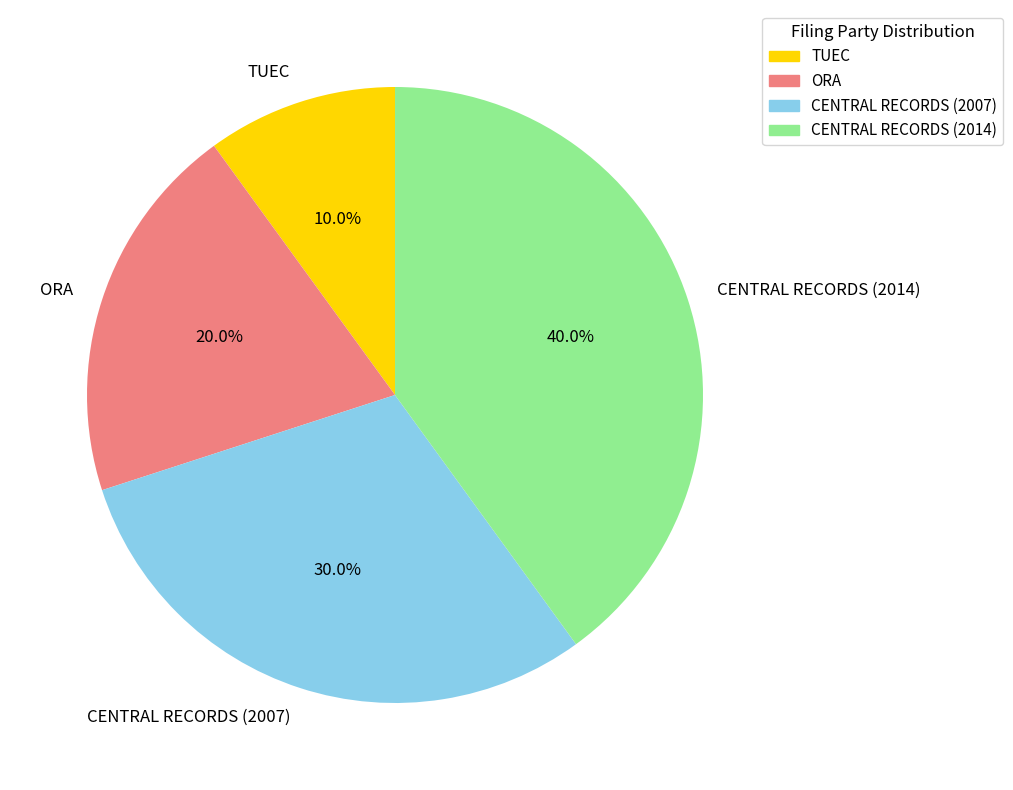

True or false: TUEC accounts for 23% of the total.

False